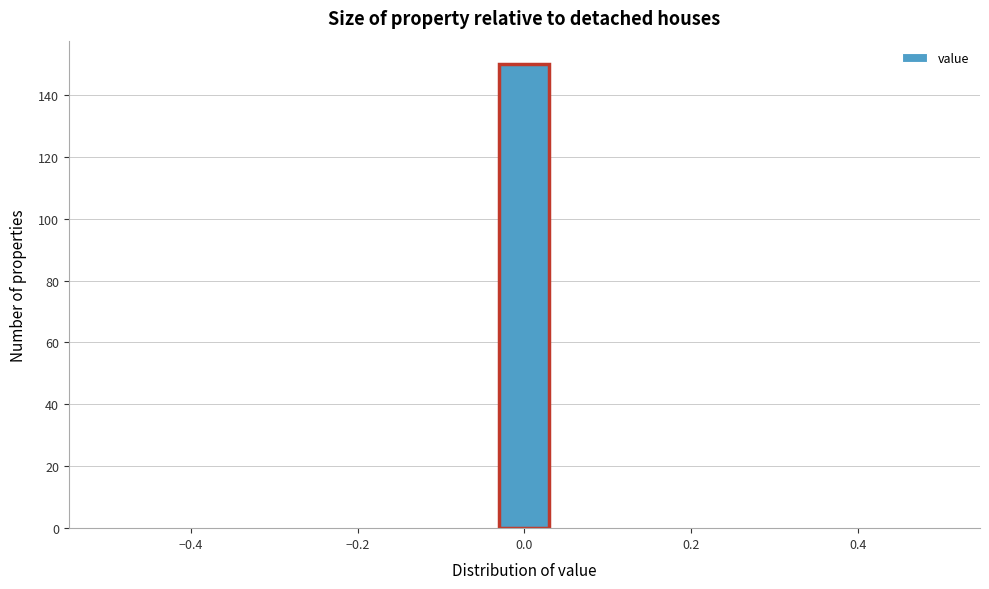

Read against the x-axis, roughly where is the centre of the tallest bar?

0.00